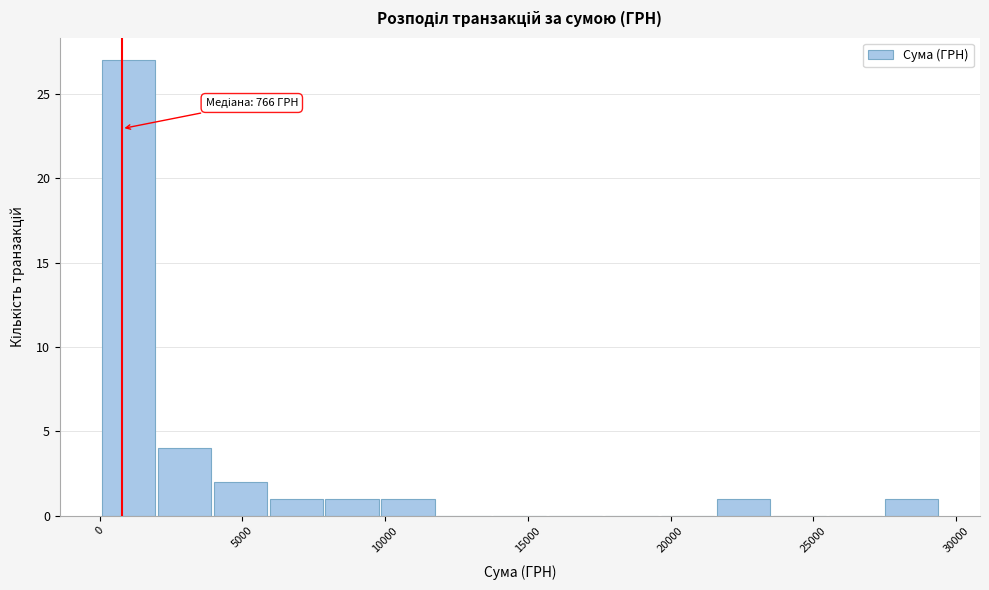

Around what value on the x-axis is the tallest bar? Give the approximate position of its centre, as read against the axis.

1000